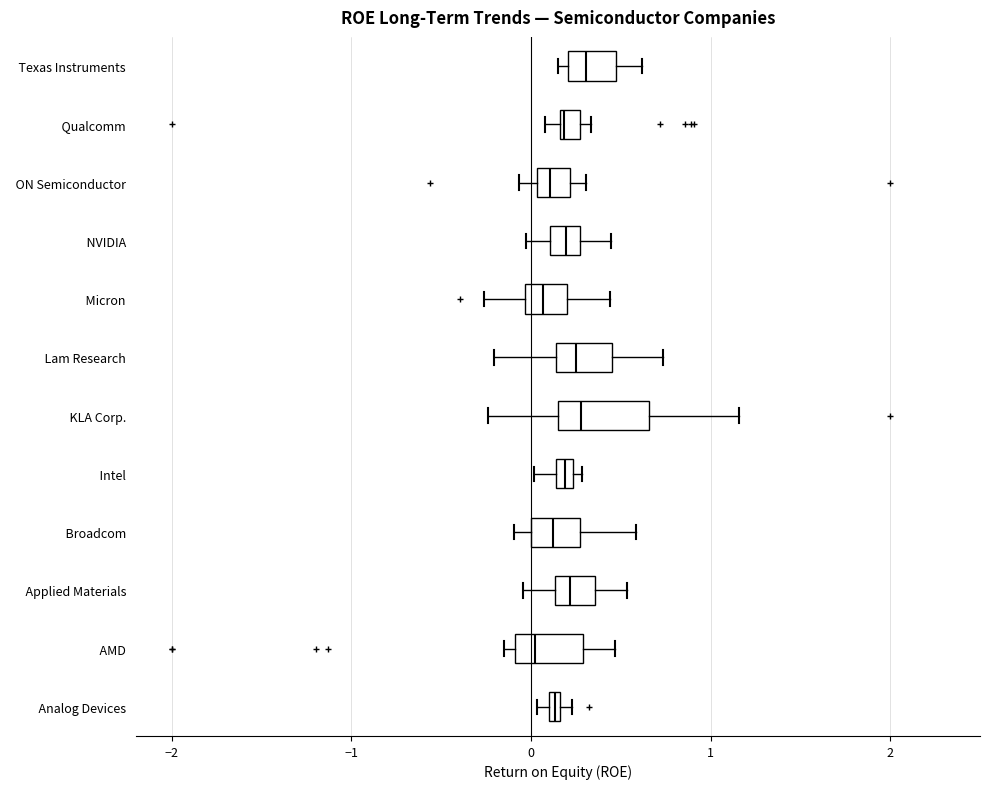

Comparing the boxes themselves (not the whiskers), which one is the widest?

KLA Corp.